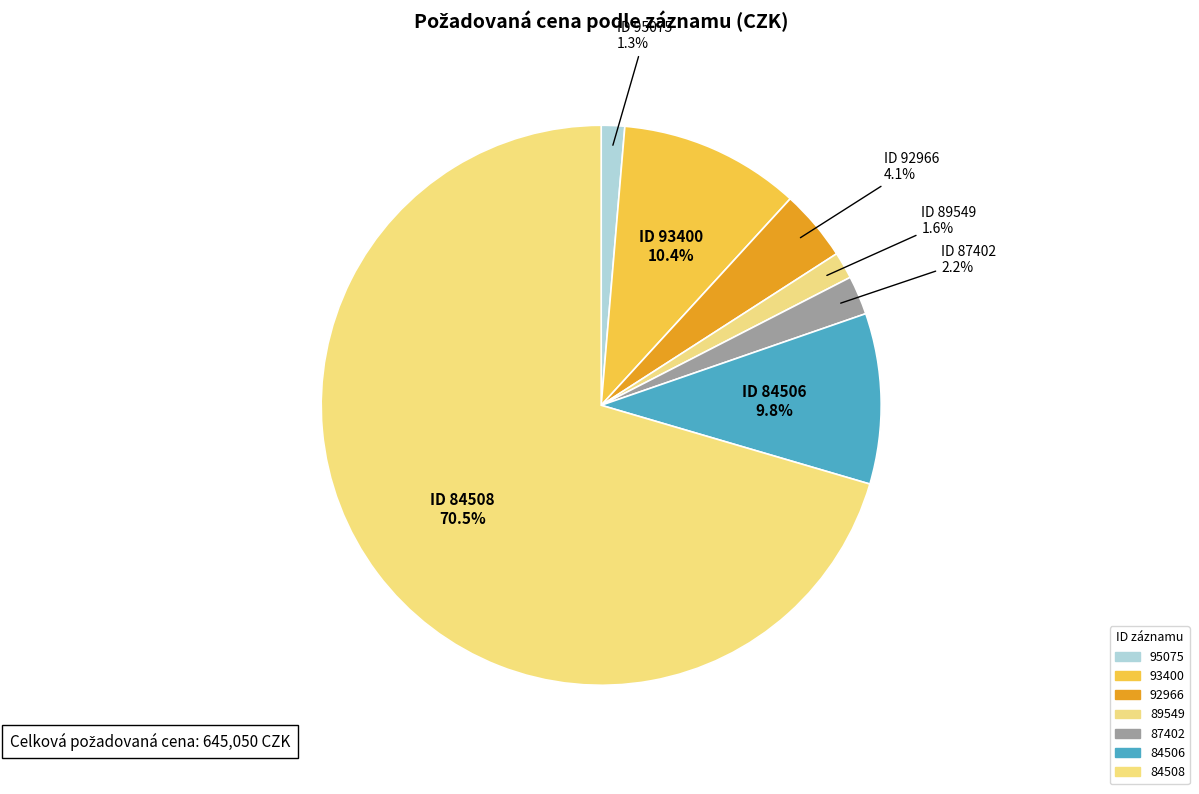

What is the smallest slice in the pie chart?

95075